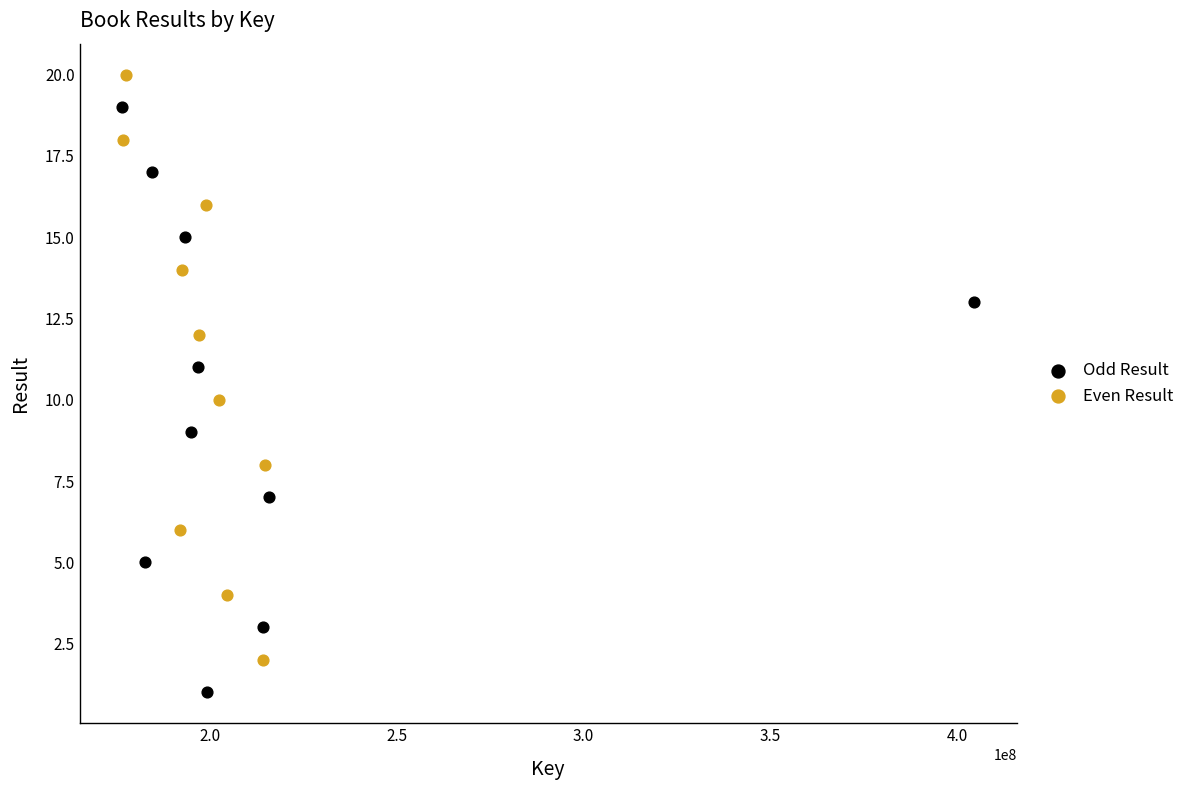

Which series contains the highest Y value?

Even Result